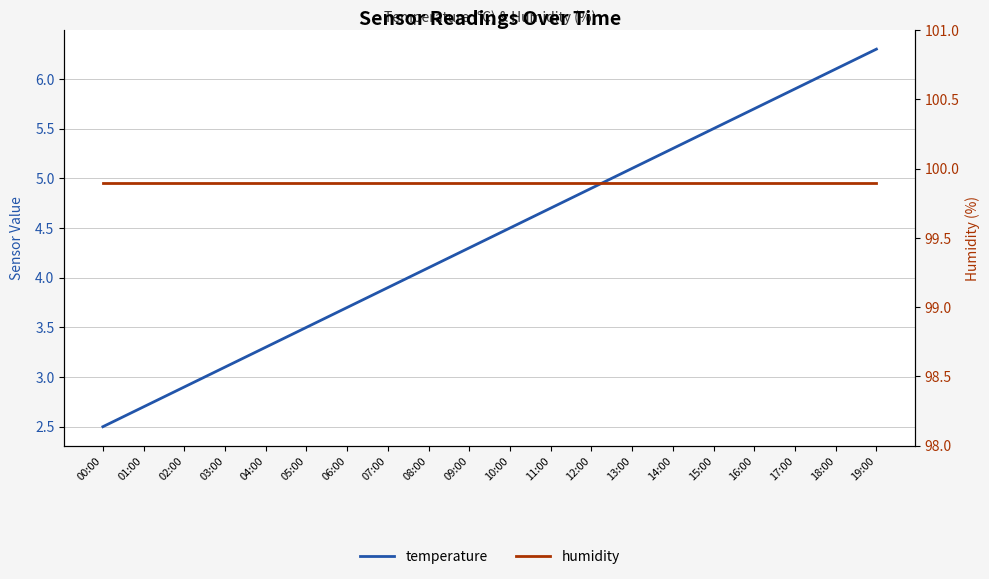

True or false: temperature has more than 2 interior local peaks.

False